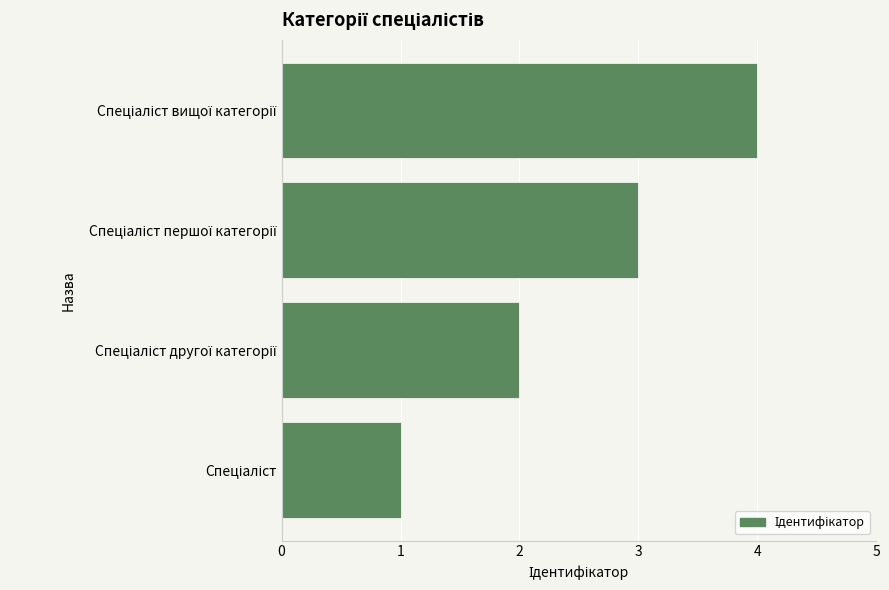

What is the maximum value shown in the chart?

4